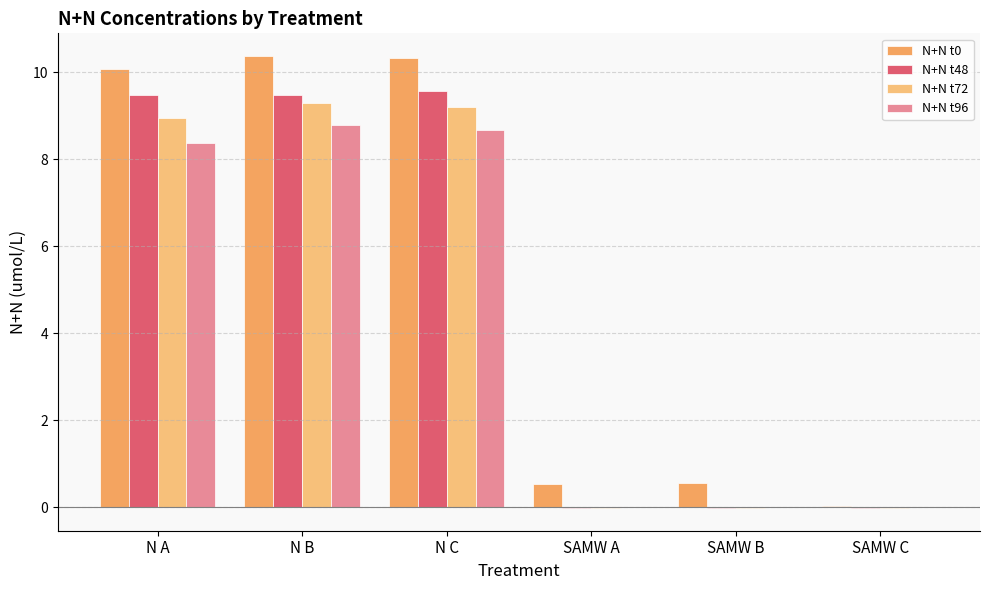

The N+N t48 series shows 9.5 at N A. True or false?

True